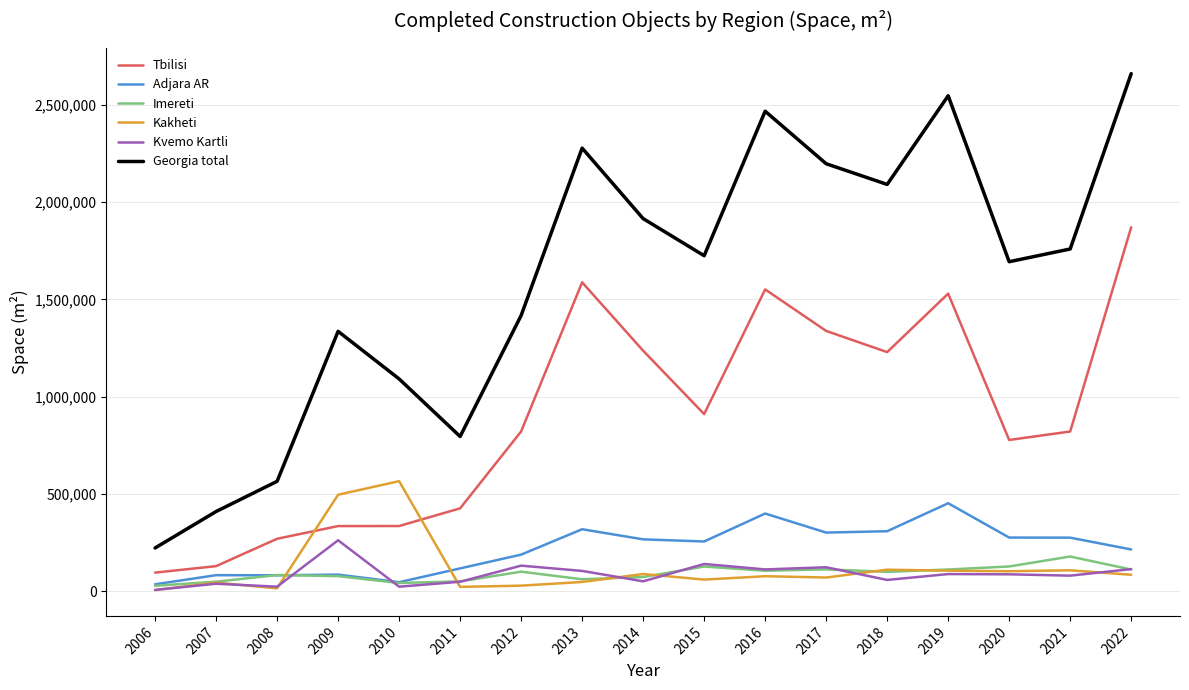

Is the value of Imereti at 2017 greater than the value of Kakheti at 2022?

Yes